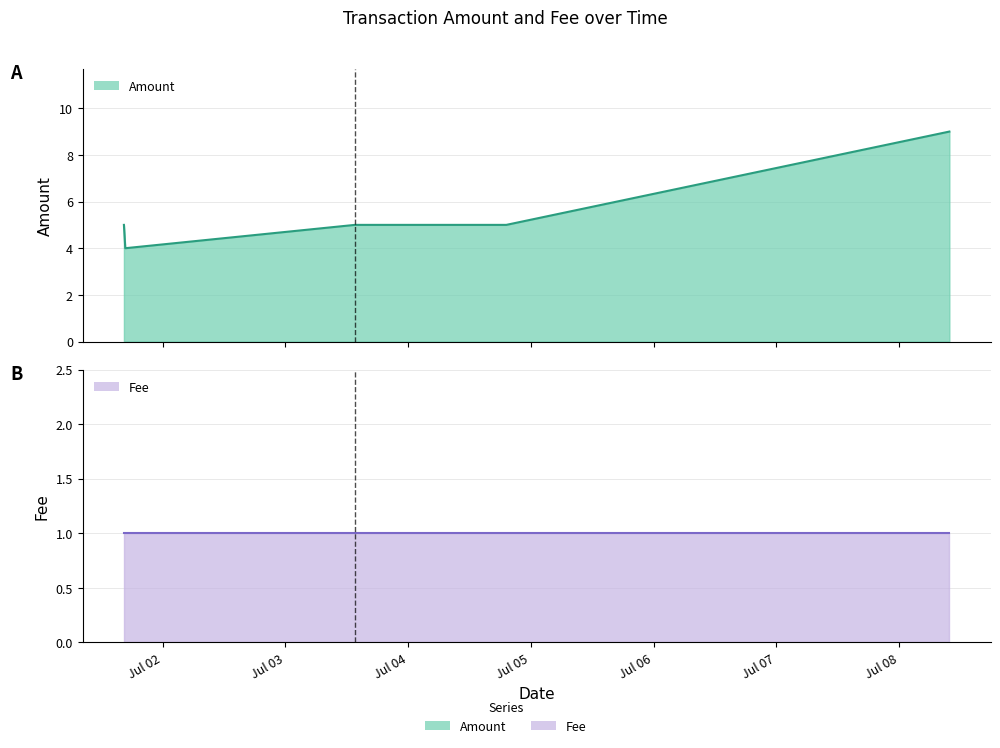

What position from the right is 2017-07-04 19:11:51?

2